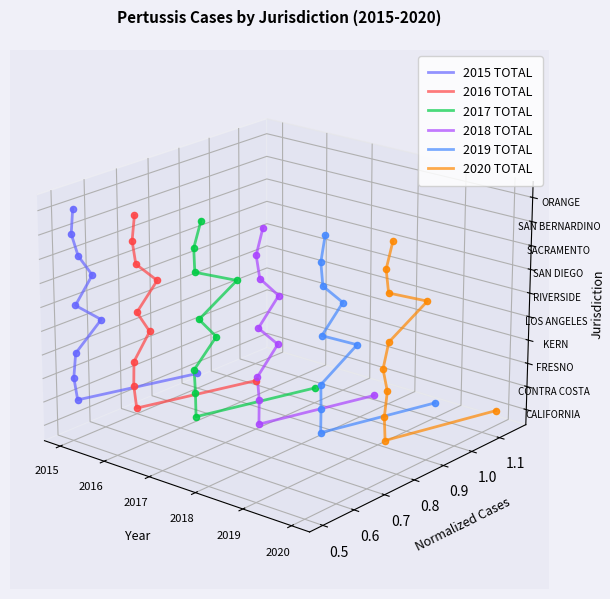

Is the value of 2015 TOTAL at 2015 greater than the value of 2020 TOTAL at 2017?

Yes